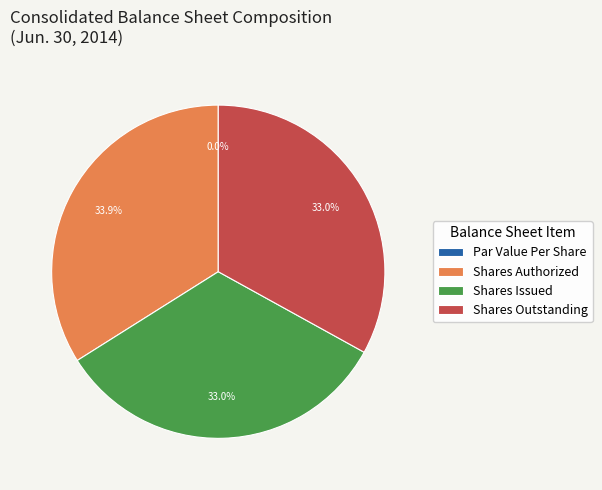

Rank the categories by value from highest to lowest.

Common Stock, Shares Authorized, Common Stock, Shares, Issued, Common Stock, Shares, Outstanding, Common Stock, Par Value Per Share